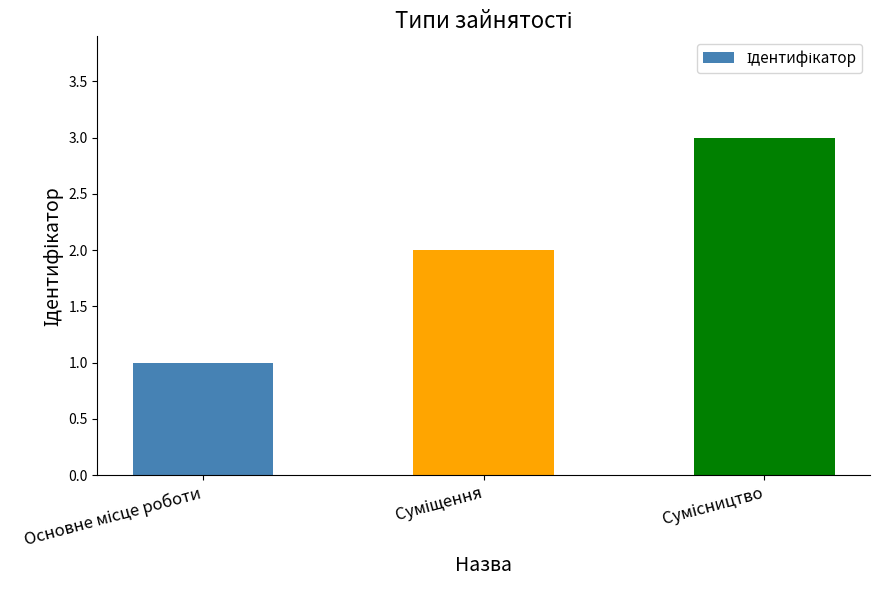

What is the sum of all values?

6